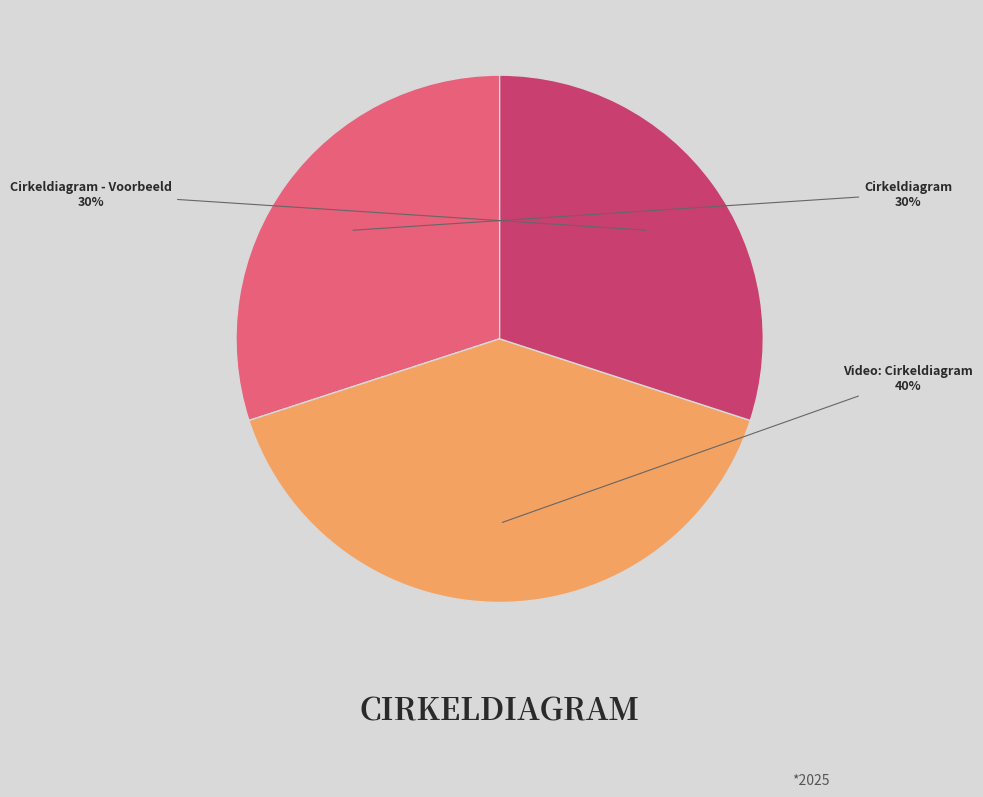

Do Video: Cirkeldiagram and Cirkeldiagram - Voorbeeld together represent more than half of the pie?

Yes